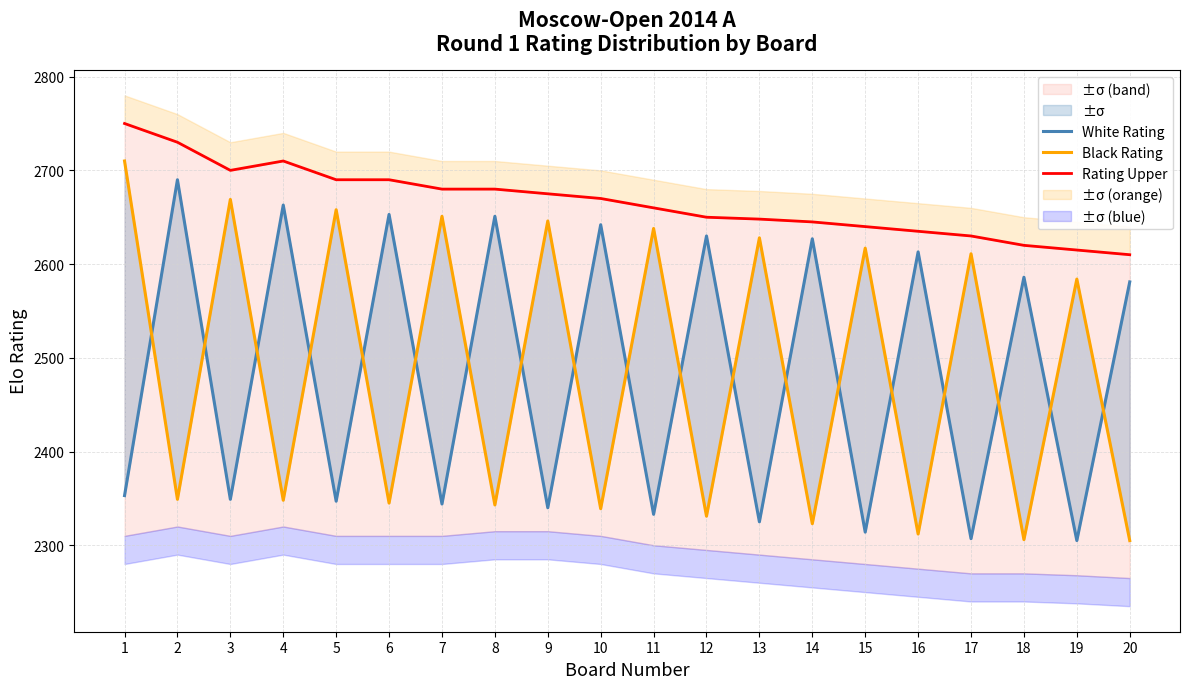

What is the smallest value displayed?

2305